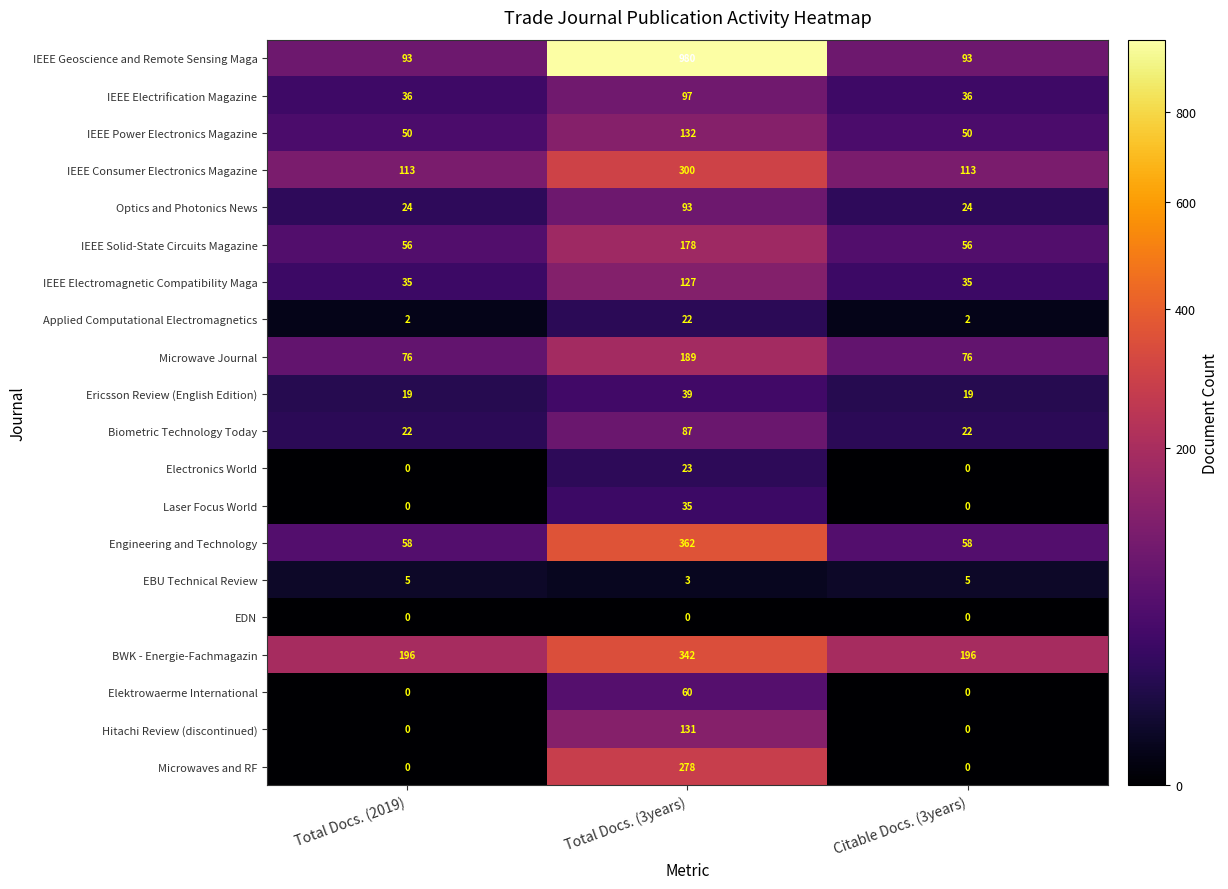

What is the sum of the Microwave Journal values at Total Docs. (2019) and Citable Docs. (3years)?

152